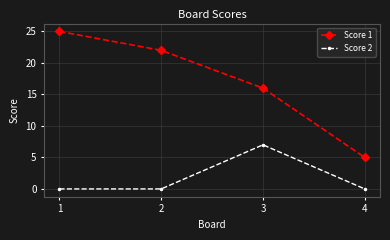

What is the total value across all series at 1?

25